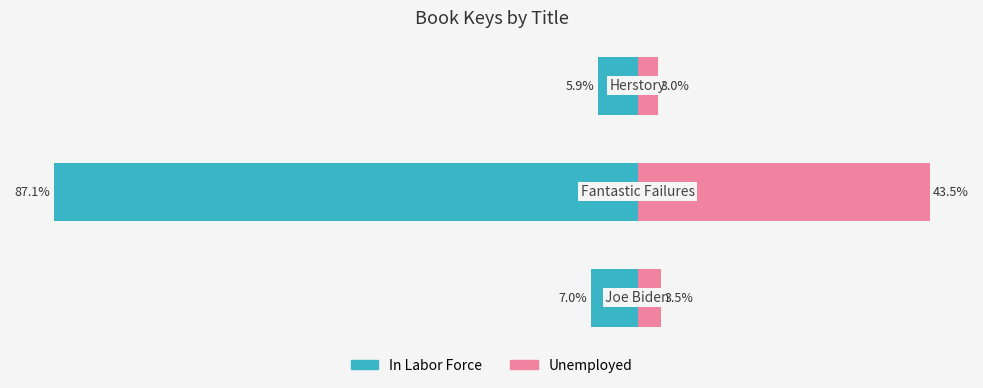

What is the sum of the In Labor Force values at 1 and 0?

-94.1